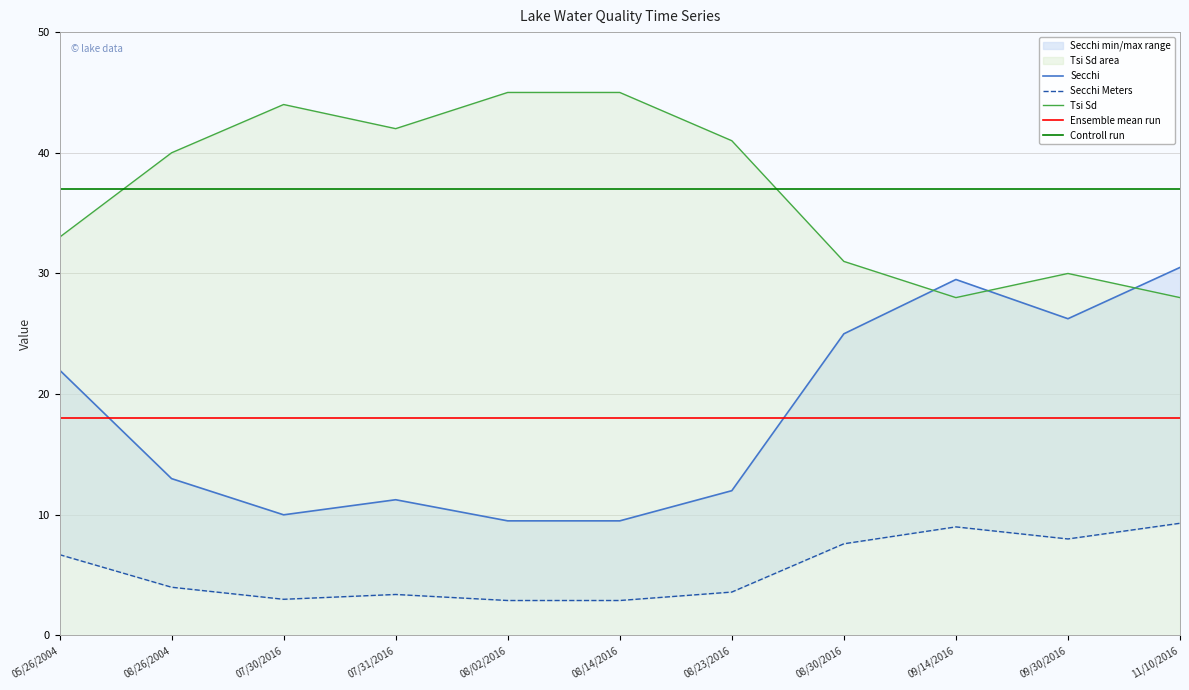

Where is Ensemble mean run nearest to the value 18?

05/26/2004